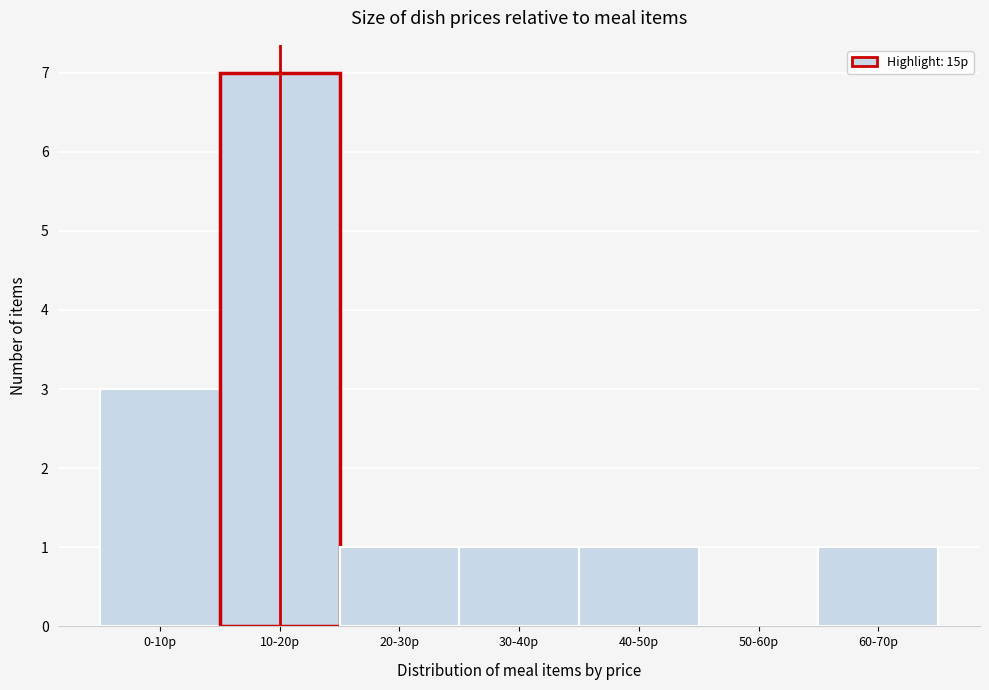

Reading right to left, transcribe all the data shown in this chart.

60-70р=1	50-60р=0	40-50р=1	30-40р=1	20-30р=1	10-20р=7	0-10р=3